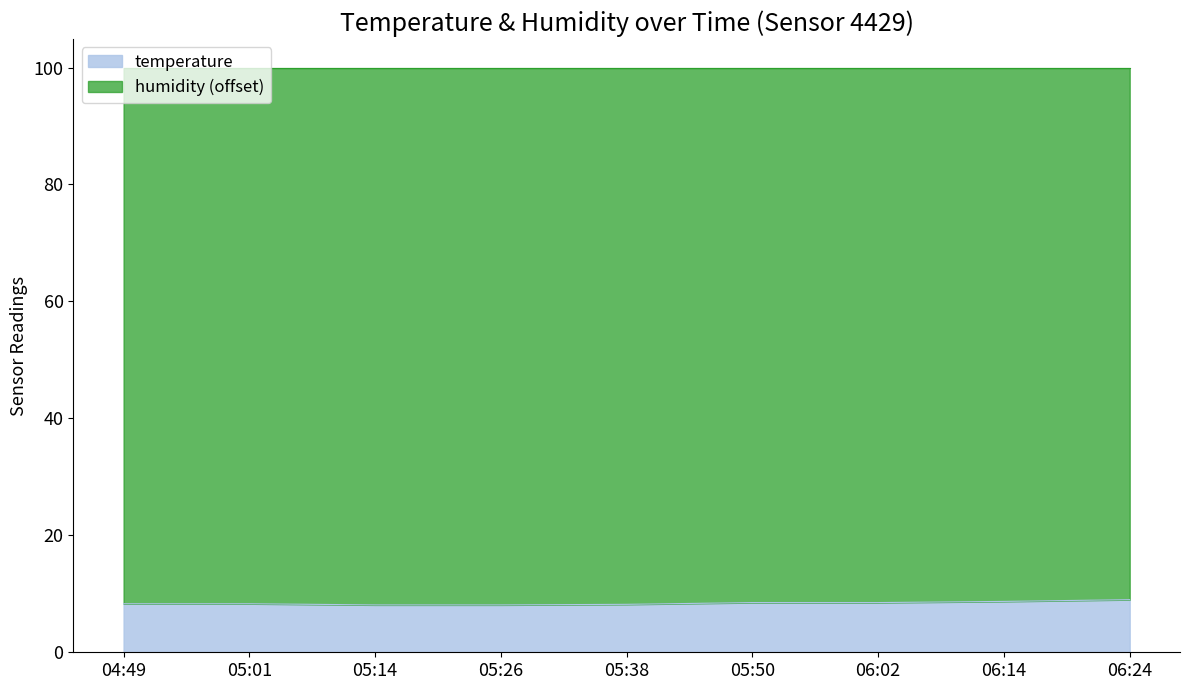

Approximately how many times larger is the value at 05:38 compared to 05:50?

1.0